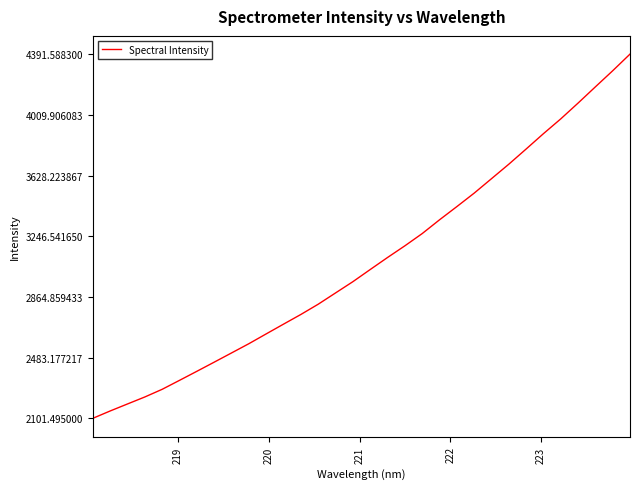

What is the average value?

3087.9